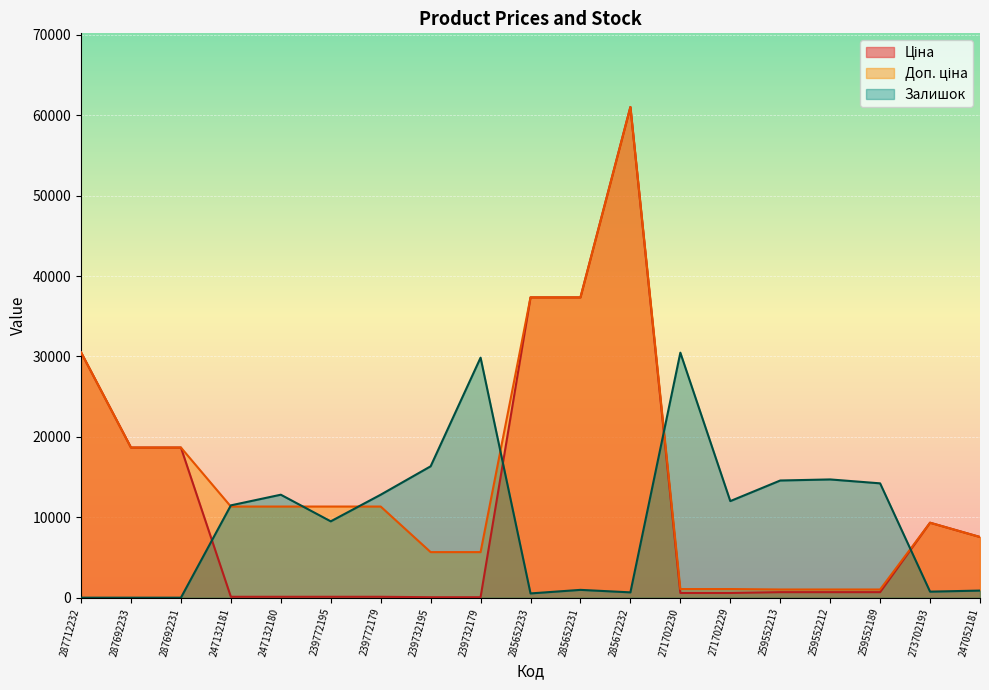

What is the maximum value shown in the chart?

61024.7